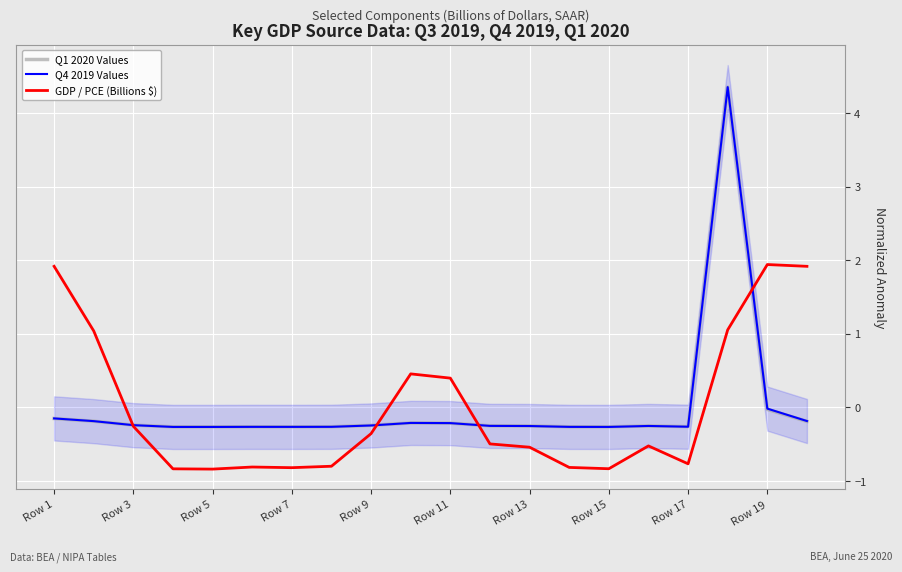

Read the Q1 2020 Values value at Row 9.

-0.2